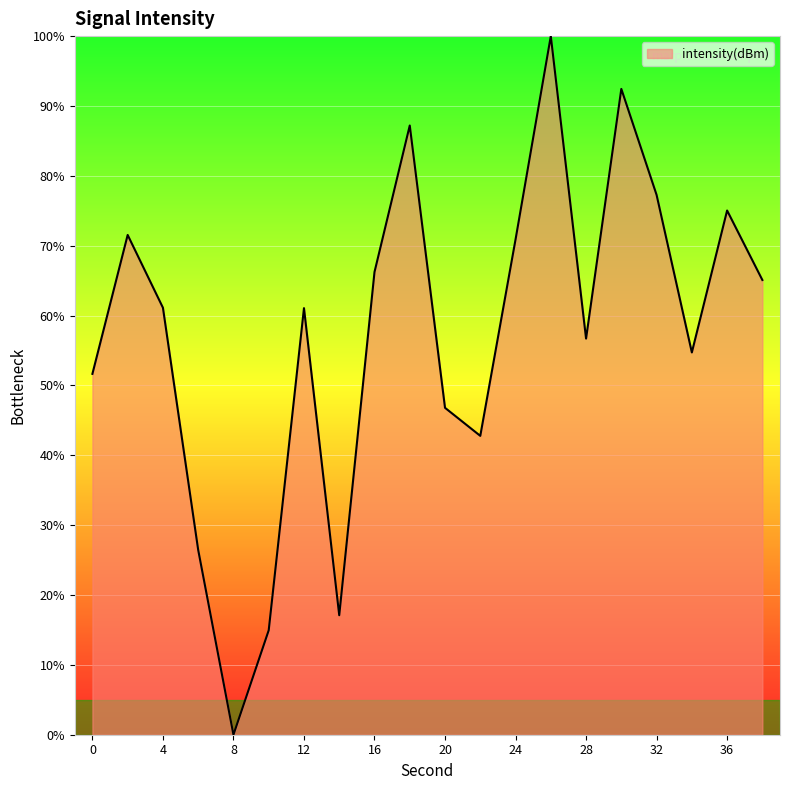

How many positive values are there?

19